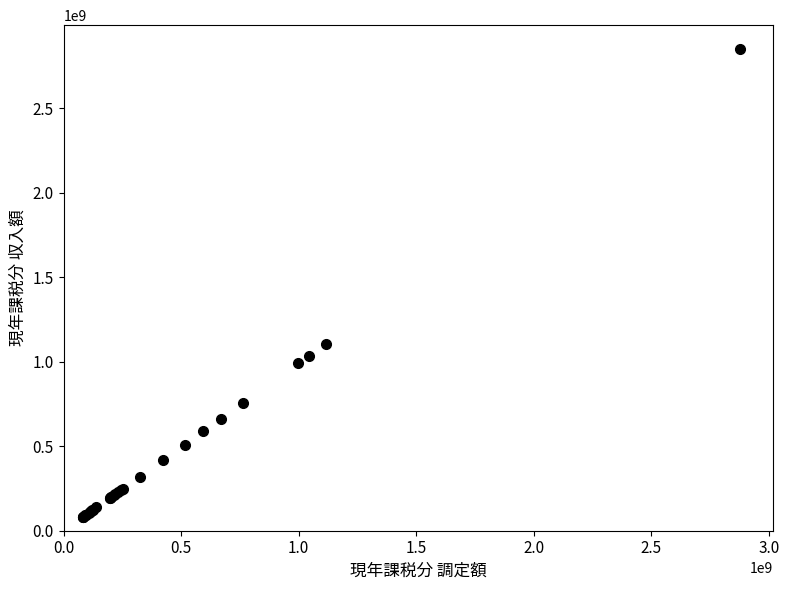

What Y value in the scatter plot is closest to 1467224223?

1106957650